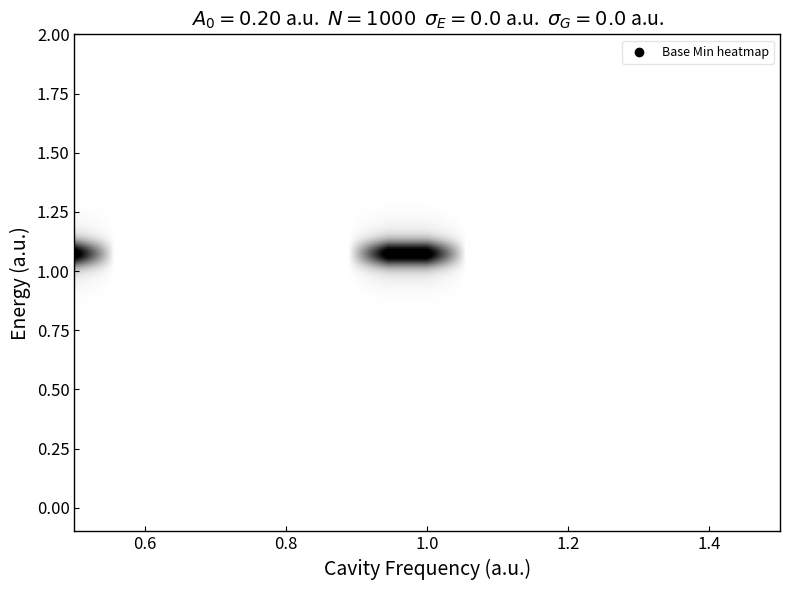

What is the sum of all 1 values?

3